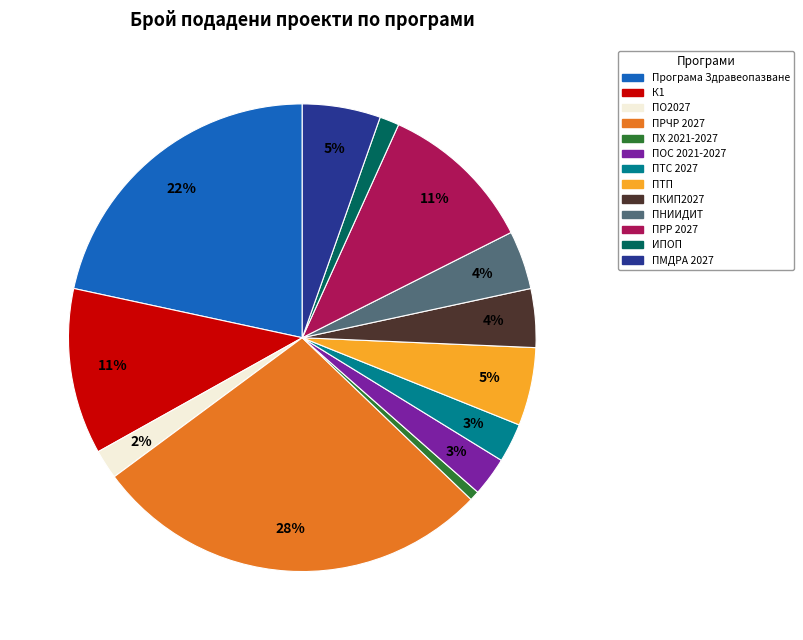

To the nearest percent, what percentage of the pie is ИПОП?

1%